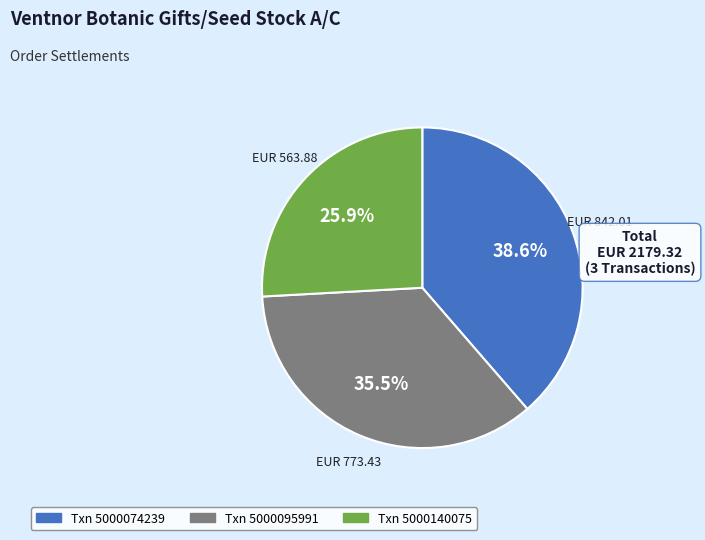

Is there a majority slice in this chart?

No